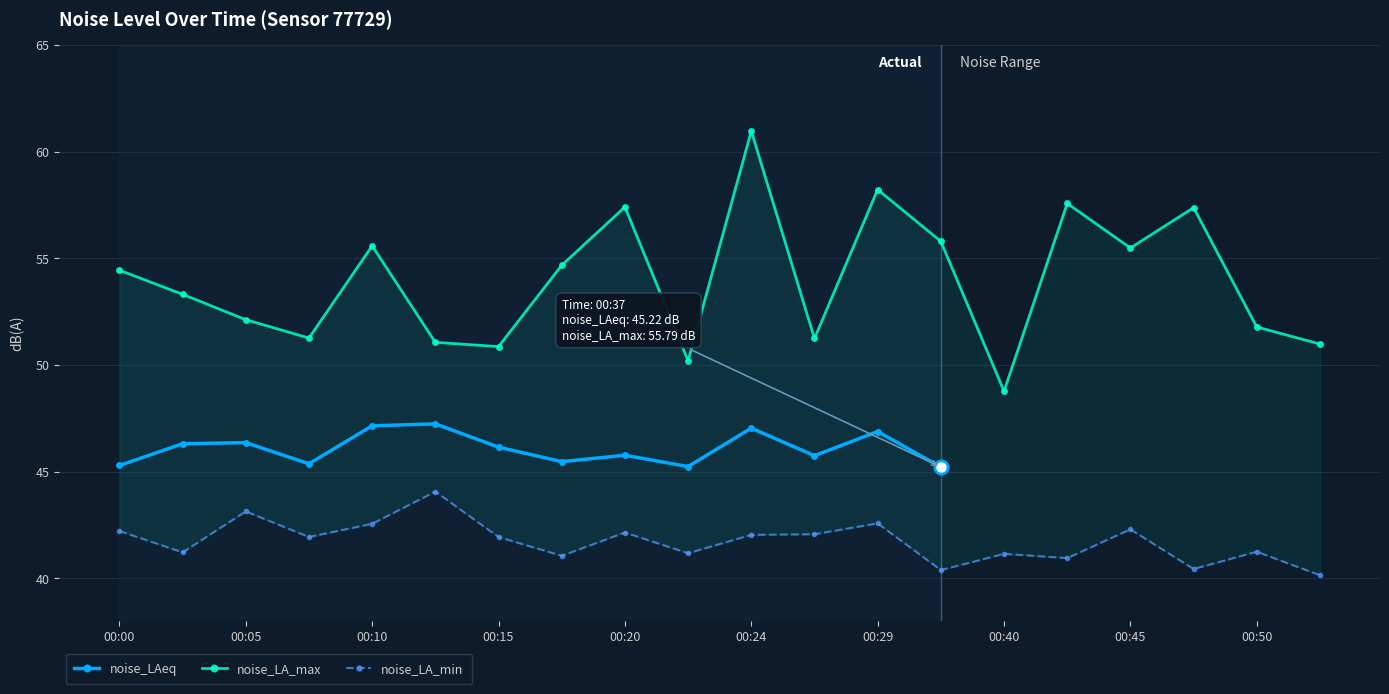

Which series has the widest spread of Y values?

noise_LA_max